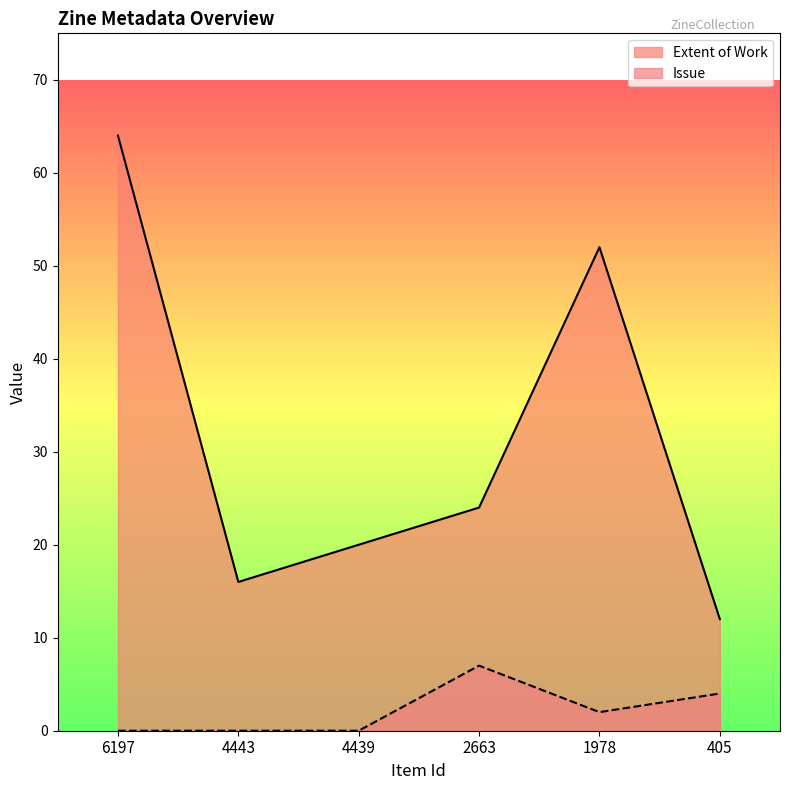

True or false: Extent of Work and Issue intersect in this chart.

False